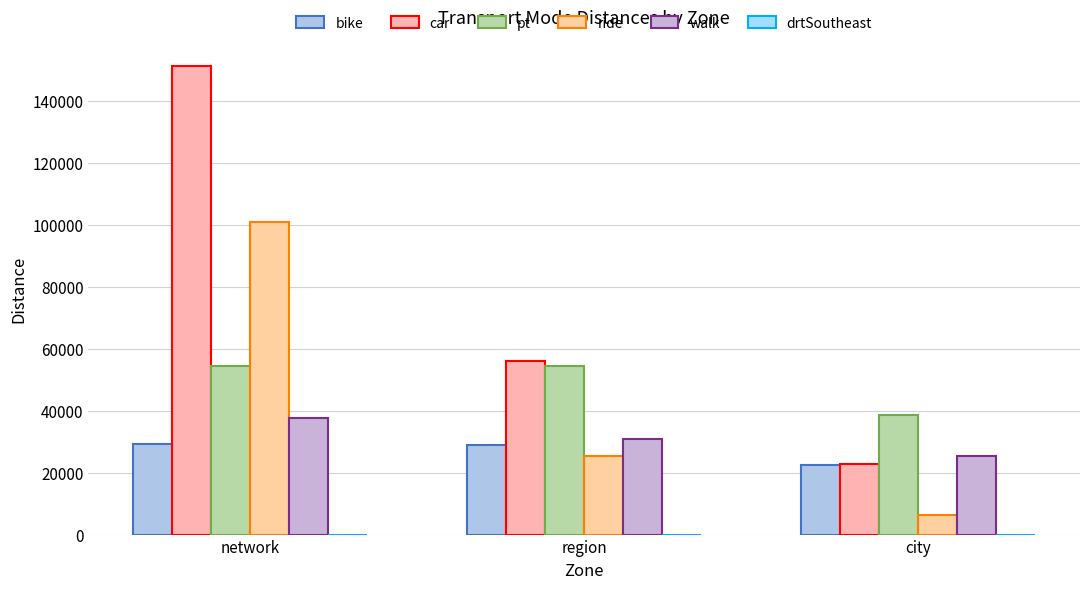

How many data points in walk are above 30843?

2